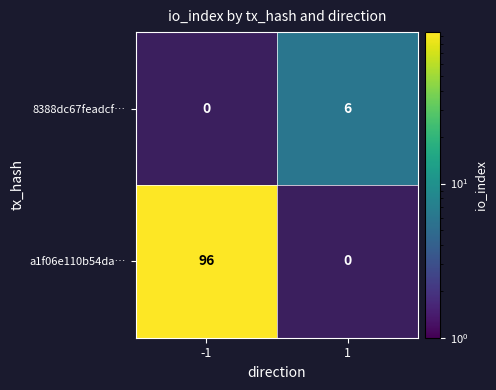

The value of 8388dc67feadcf… at 1 is 6. True or false?

True